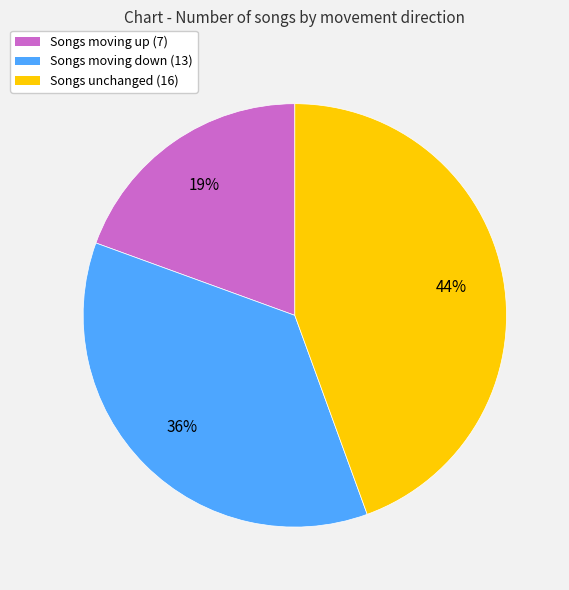

Is there any slice that represents more than half of the pie?

No